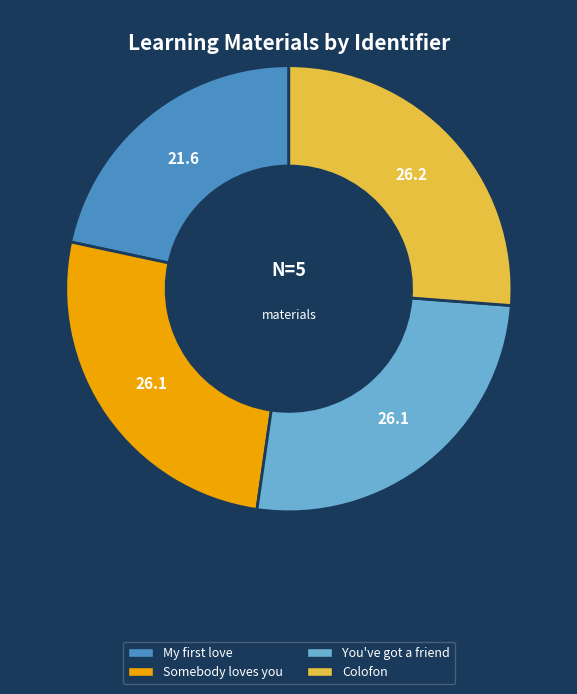

How many segments does this pie chart have?

4